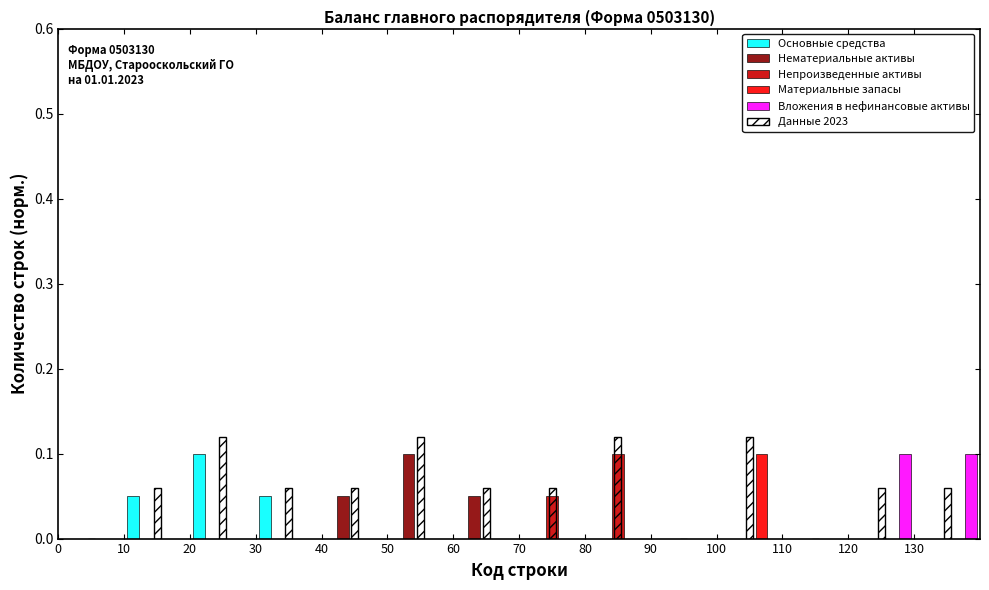

In the Материальные запасы series, which range on the x-axis has the tallest bar?

100 to 110